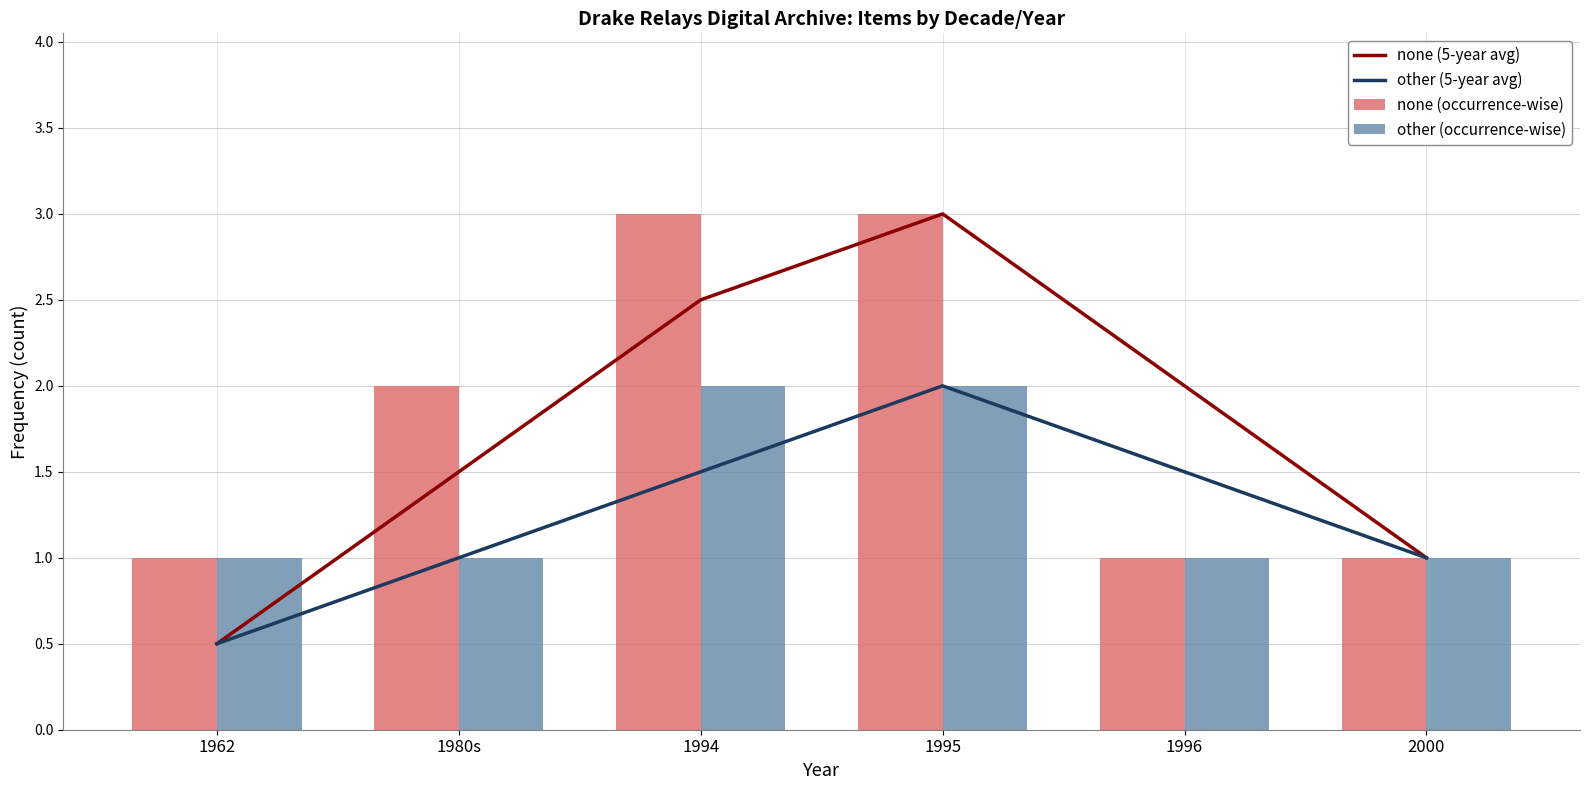

Which series changed the most between 1980s and 1995?

none (5-year avg)